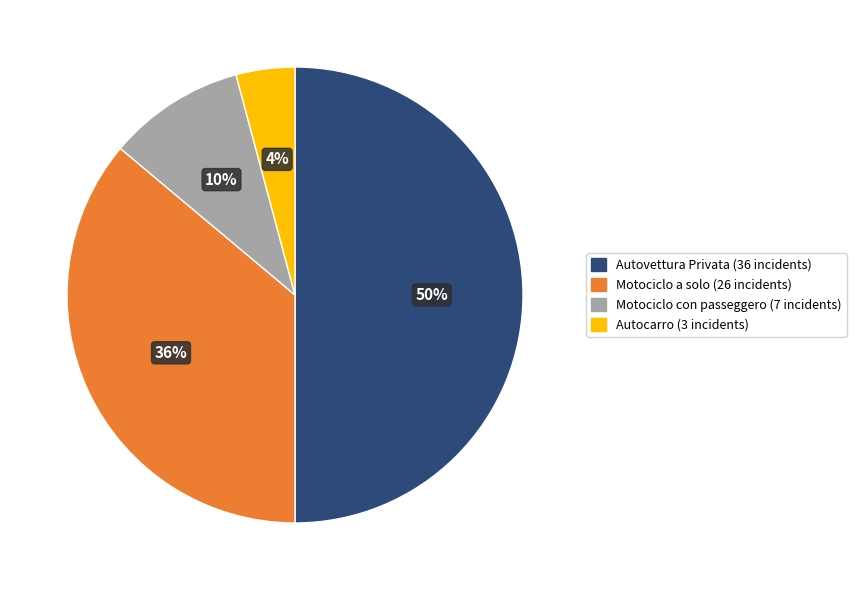

What is the ratio of the value at Autocarro to the value at Autovettura Privata?

0.1